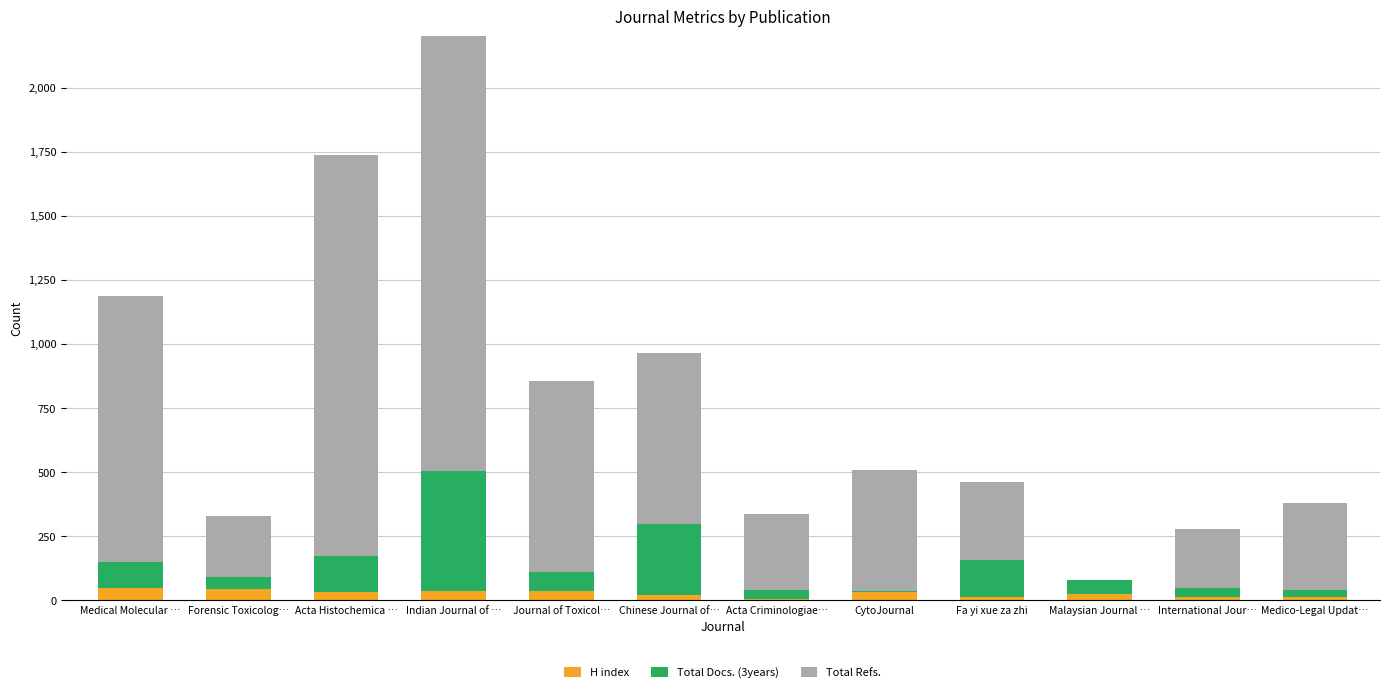

What is the difference between the maximum and minimum values in the H index series?

42